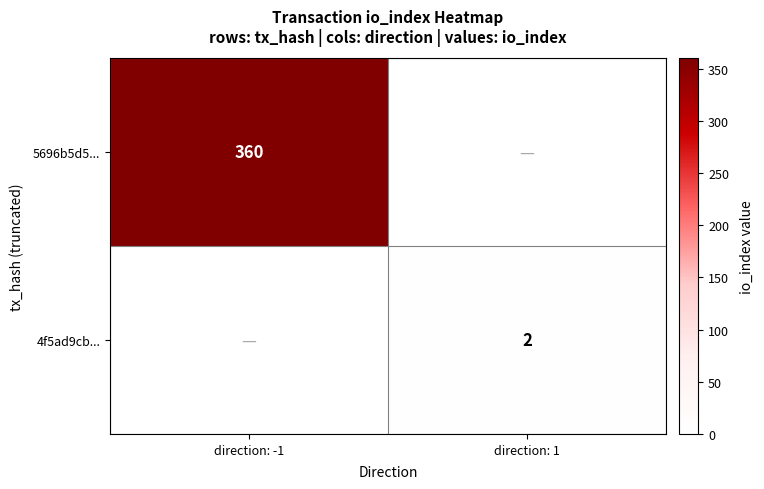

Is it true that 4f5ad9cb... equals 1 at direction: 1?

False